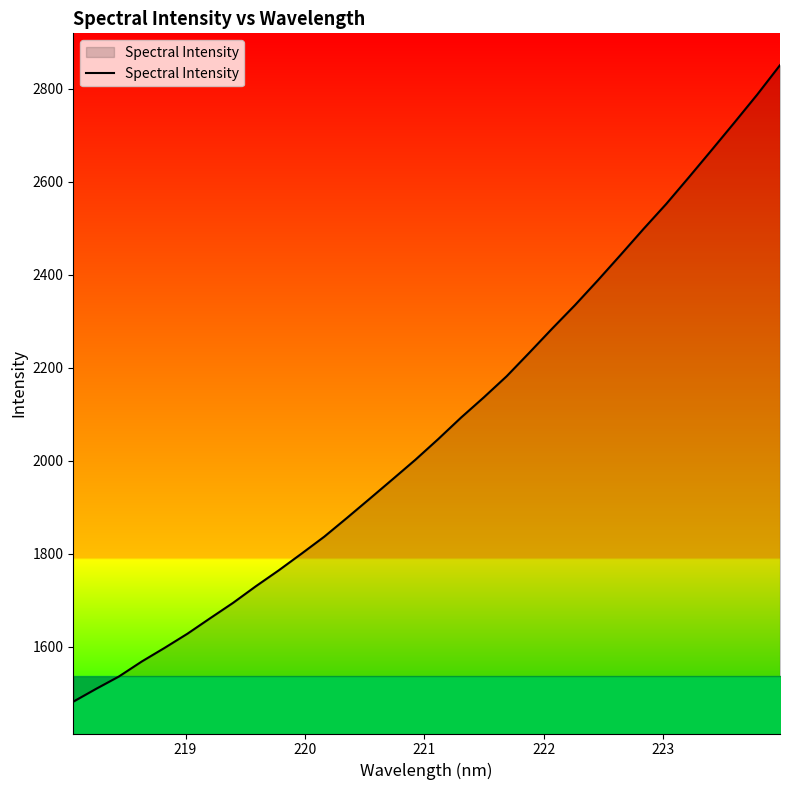

What is the difference between the maximum and minimum values?

1368.9